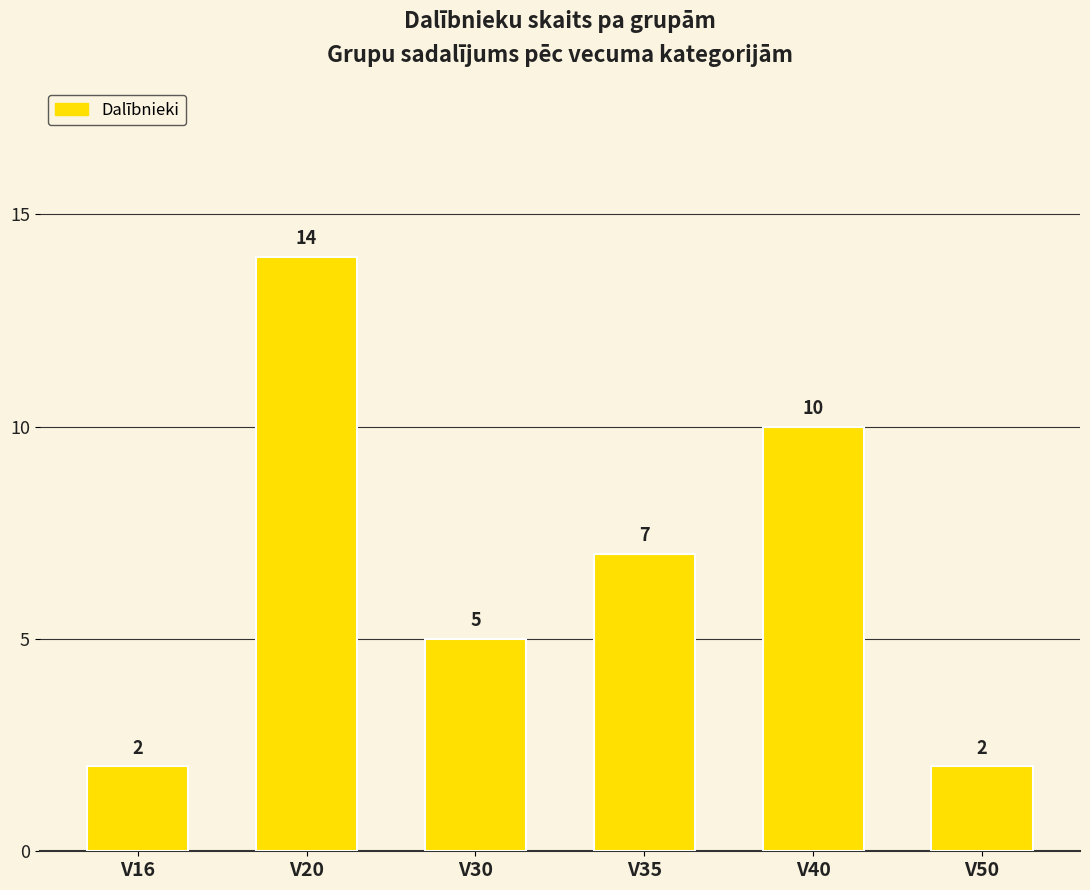

How many series are shown in this chart?

1